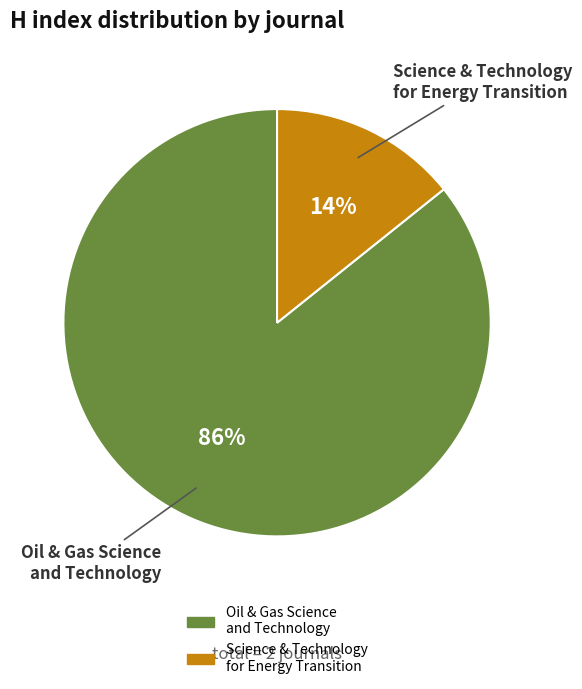

Is there any slice that represents more than half of the pie?

Yes